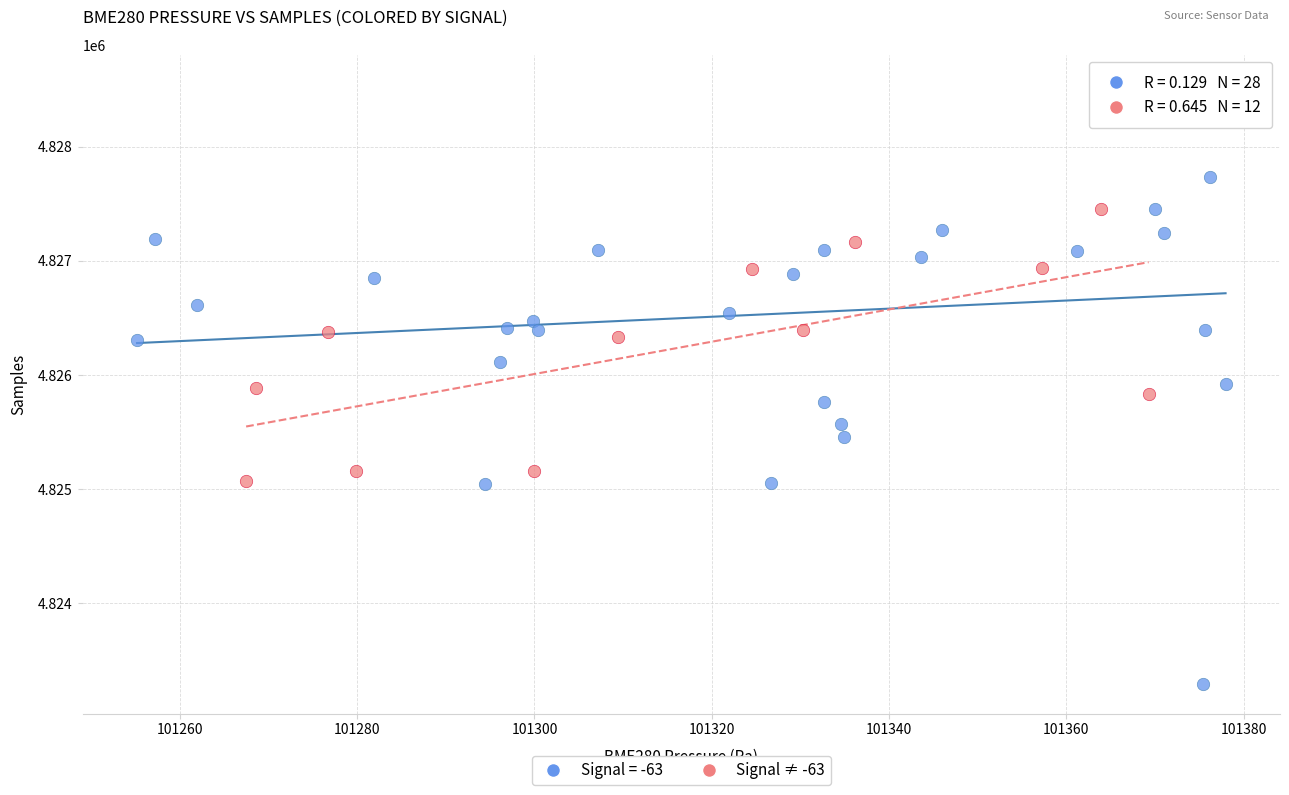

Which series has the widest spread of Y values?

Signal = -63